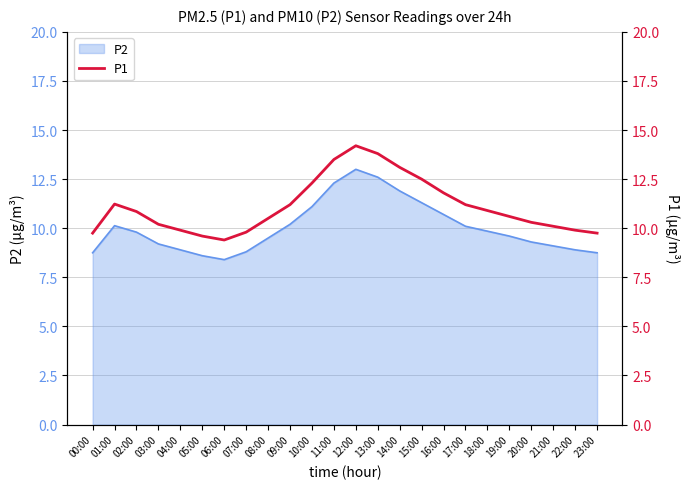

List the labels in order of value, largest first.

12:00, 13:00, 11:00, 14:00, 15:00, 10:00, 16:00, 01:00, 09:00, 17:00, 18:00, 02:00, 19:00, 08:00, 20:00, 03:00, 21:00, 04:00, 22:00, 07:00, 00:00, 23:00, 05:00, 06:00